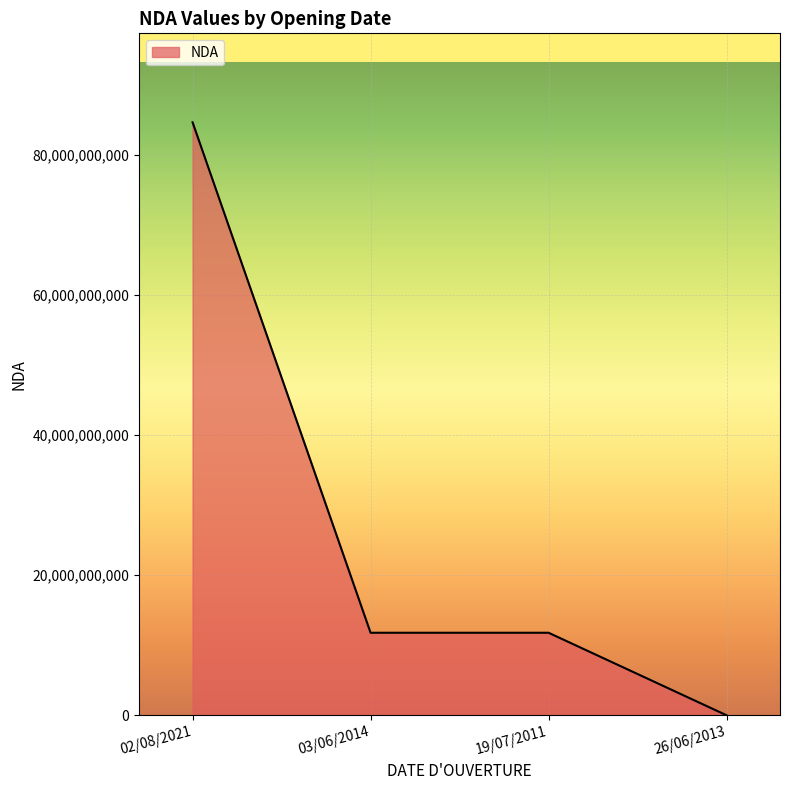

True or false: the data has more than 1 interior local peaks.

False